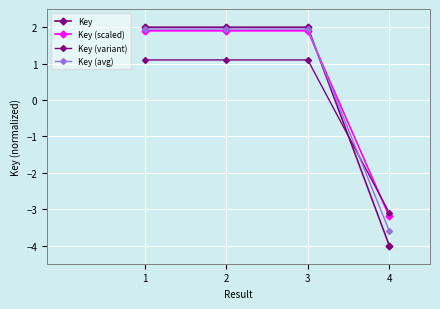

Is this an area chart (filled region under the line)?

No